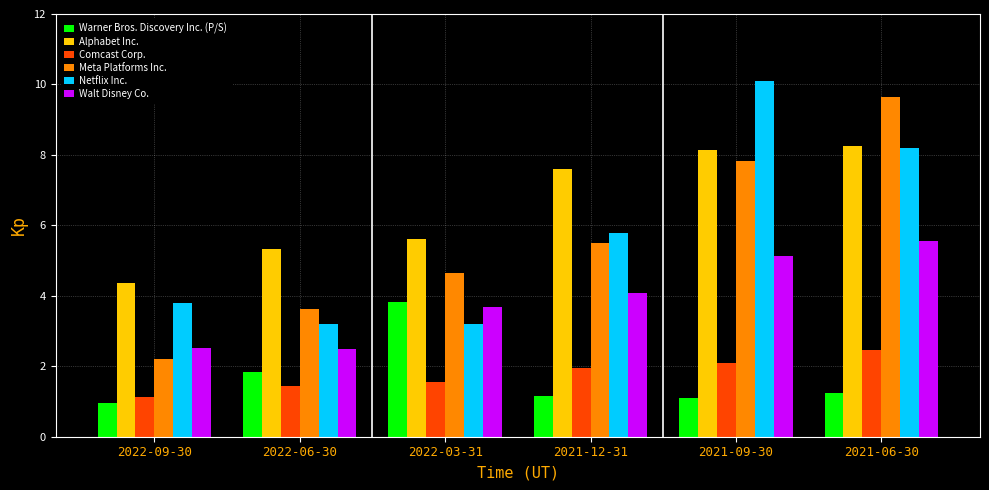

Are the bars horizontal?

No